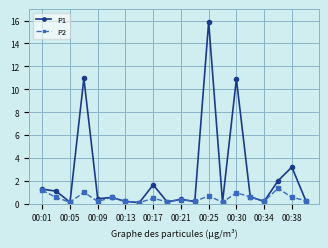

Which series has the widest spread of values?

P1